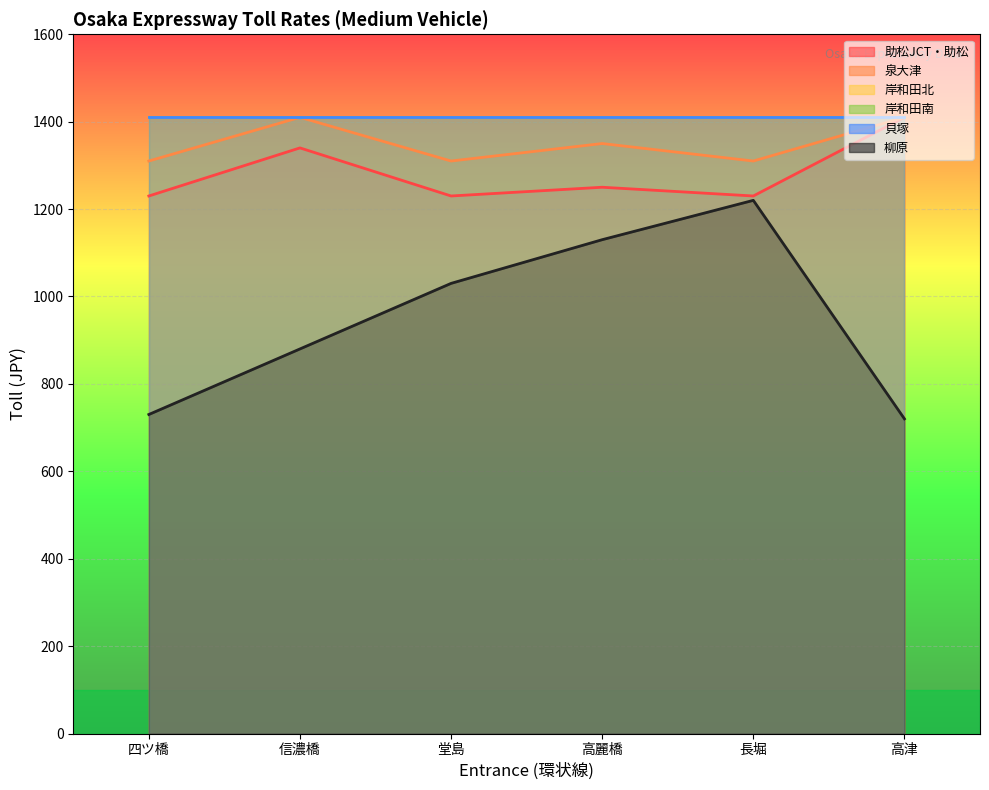

Is it true that 助松JCT・助松 equals 608 at 高津?

False